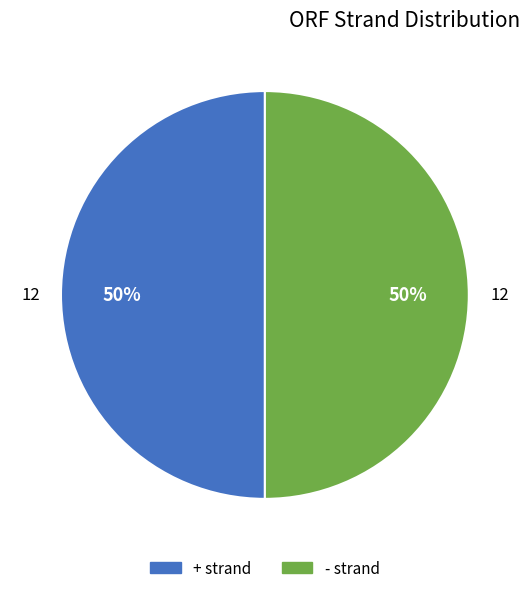

The + slice represents 42% of the pie. True or false?

False